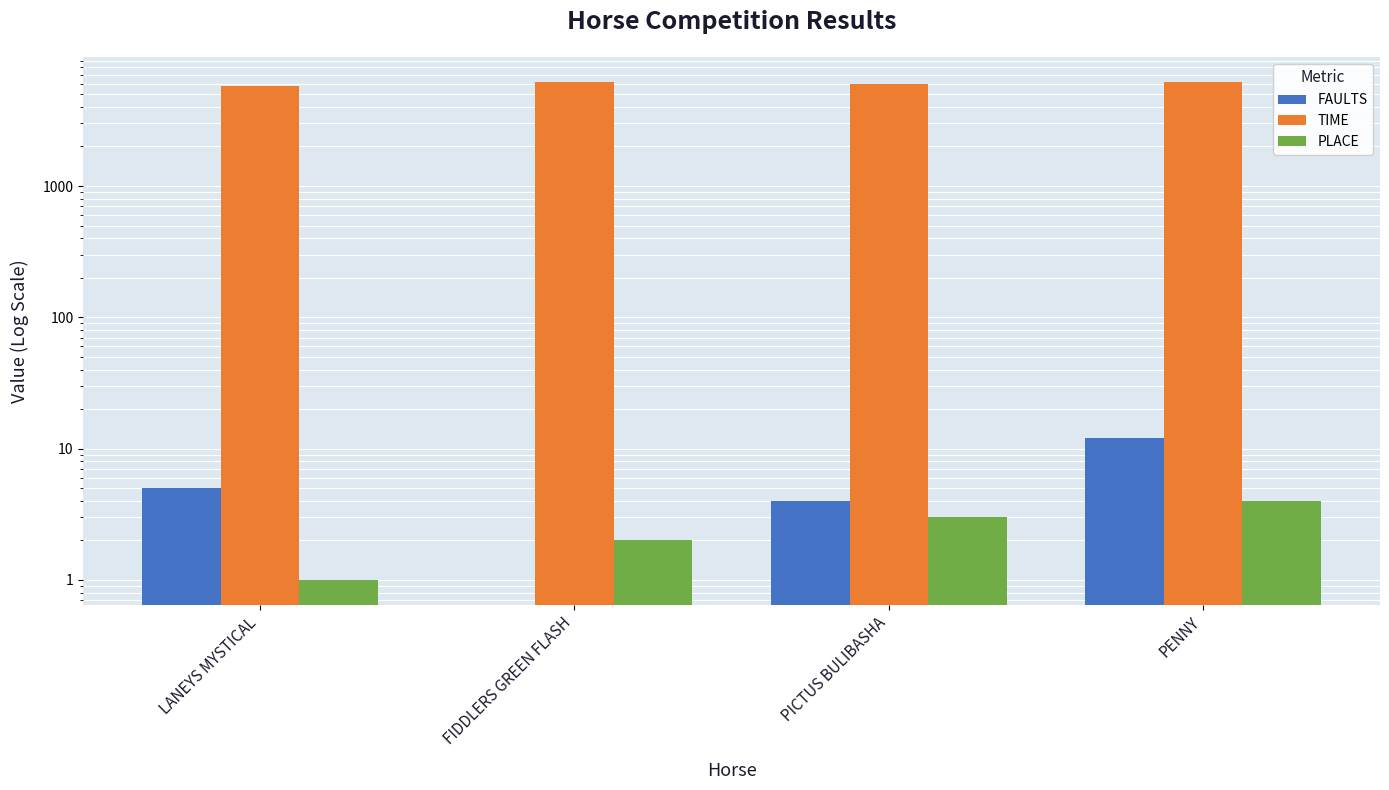

Where is FAULTS nearest to the value 6?

LANEYS MYSTICAL